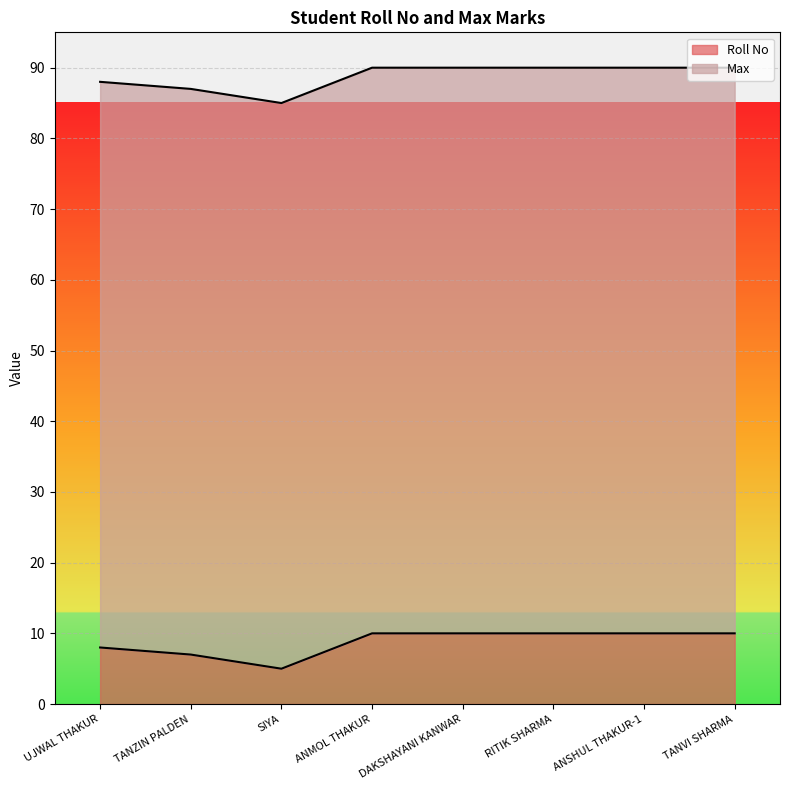

What is the change in value from TANZIN PALDEN to RITIK SHARMA?

+3